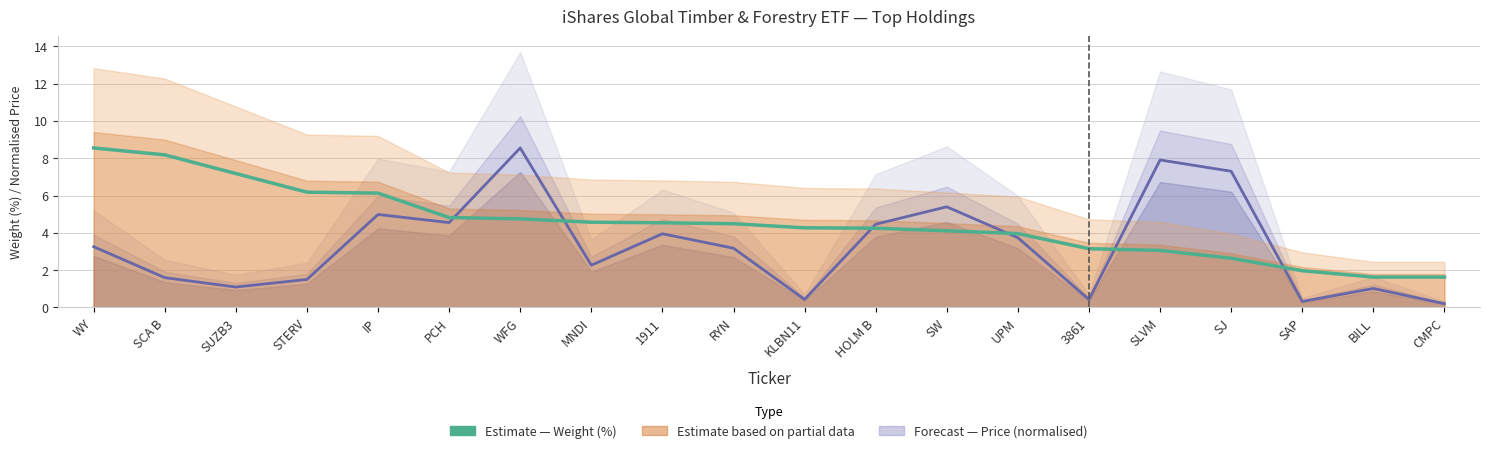

At which category does the chart reach its peak across all series?

WY